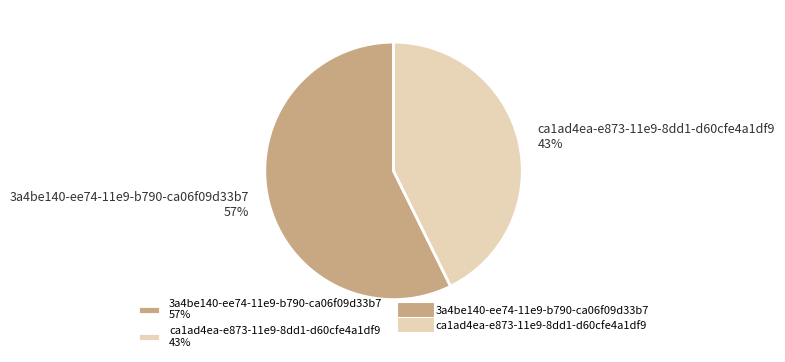

Is it true that ca1ad4ea-e873-11e9-8dd1-d60cfe4a1df9 is 57% of the pie?

False